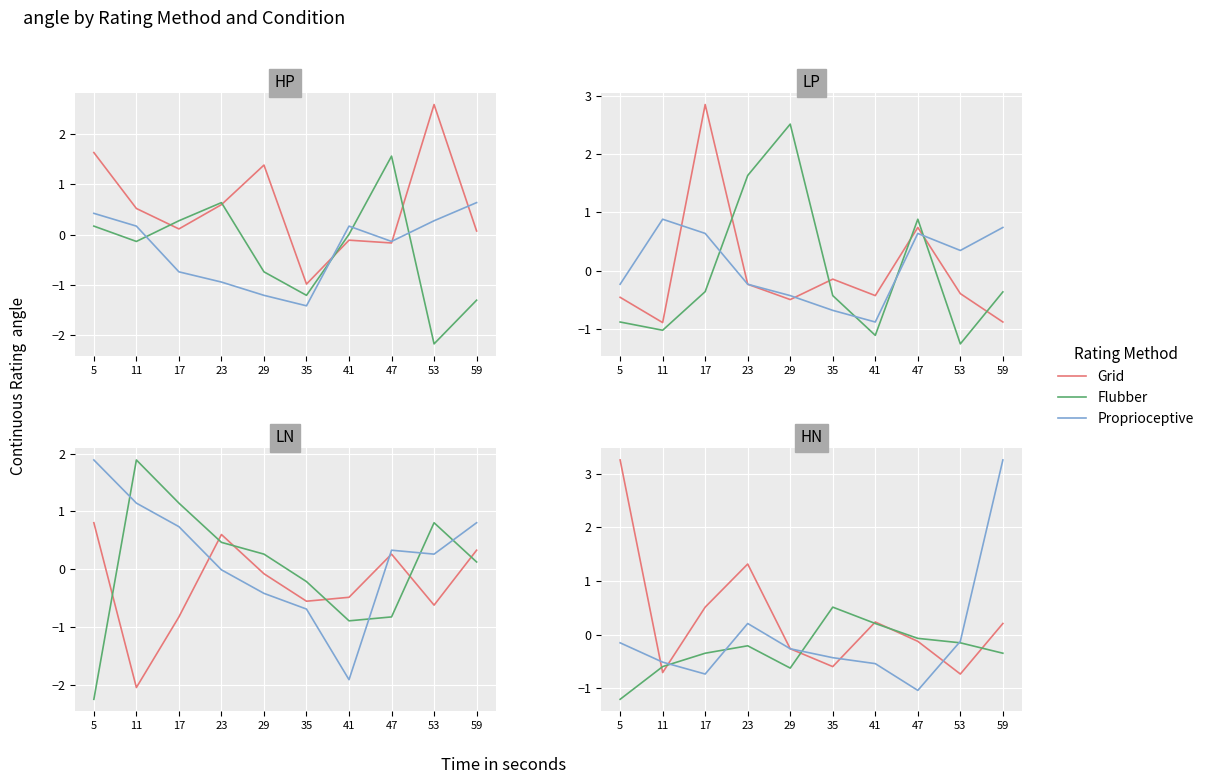

What are all the series names shown in the legend?

Grid, Flubber, Proprioceptive